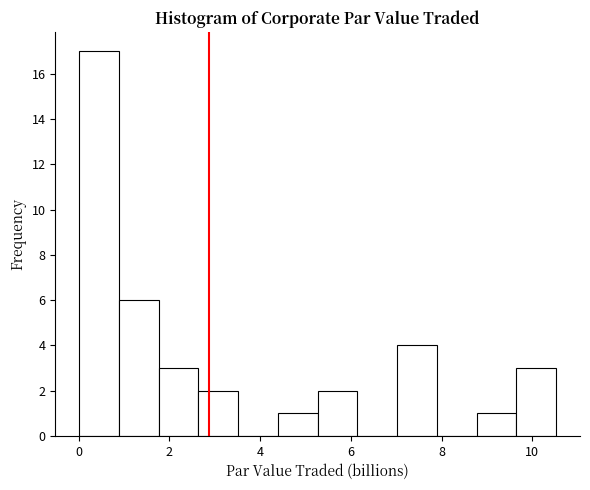

How tall is the bar that spans 0.0 to 0.8 on the x-axis? Neither the bar edges nor the heights are printed on the chart, so give them approximately, as read against the axes.

17